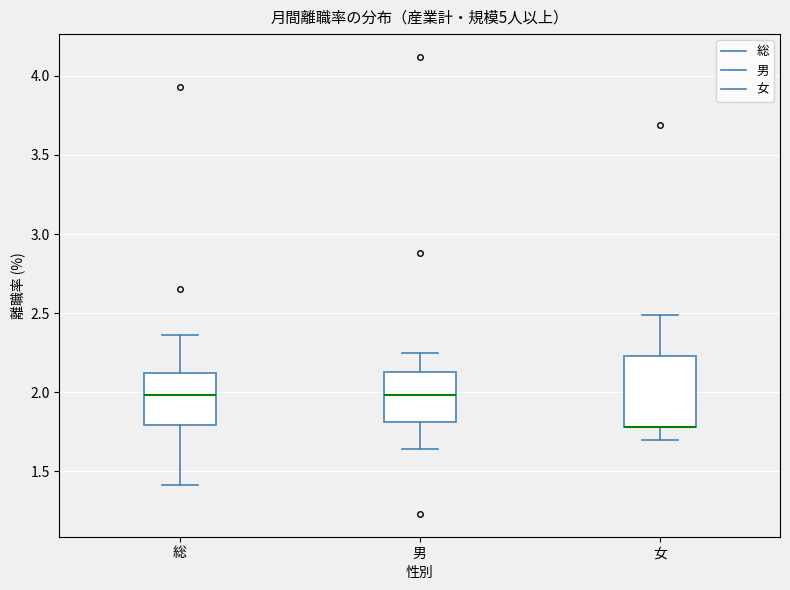

Which box is the tallest, from its lower edge to its upper edge?

女